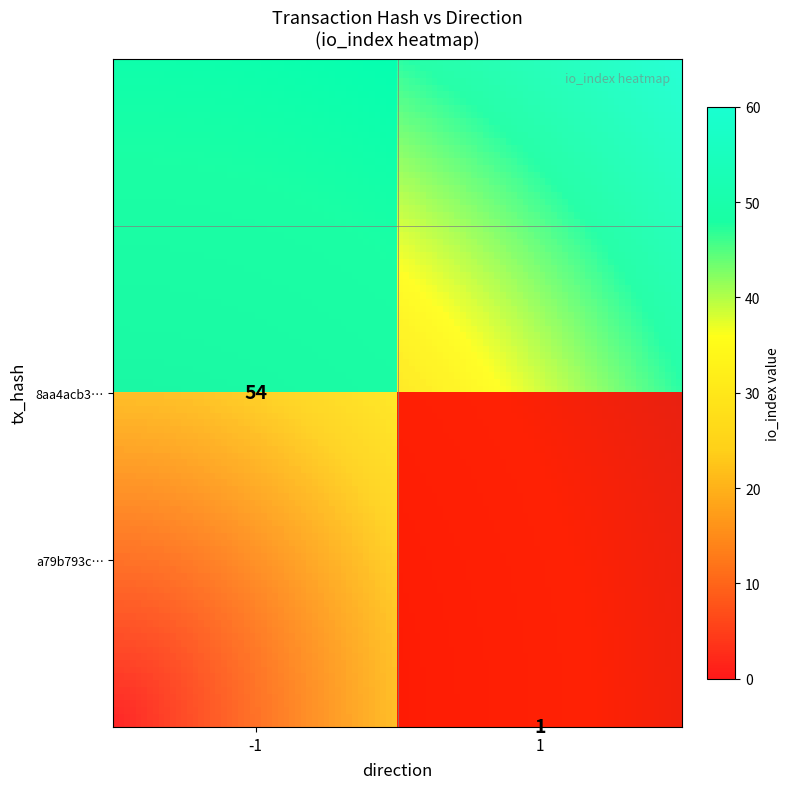

What is the sum of the a79b793c75d085114889a80f0aab4d1df5109de values at 1 and -1?

2